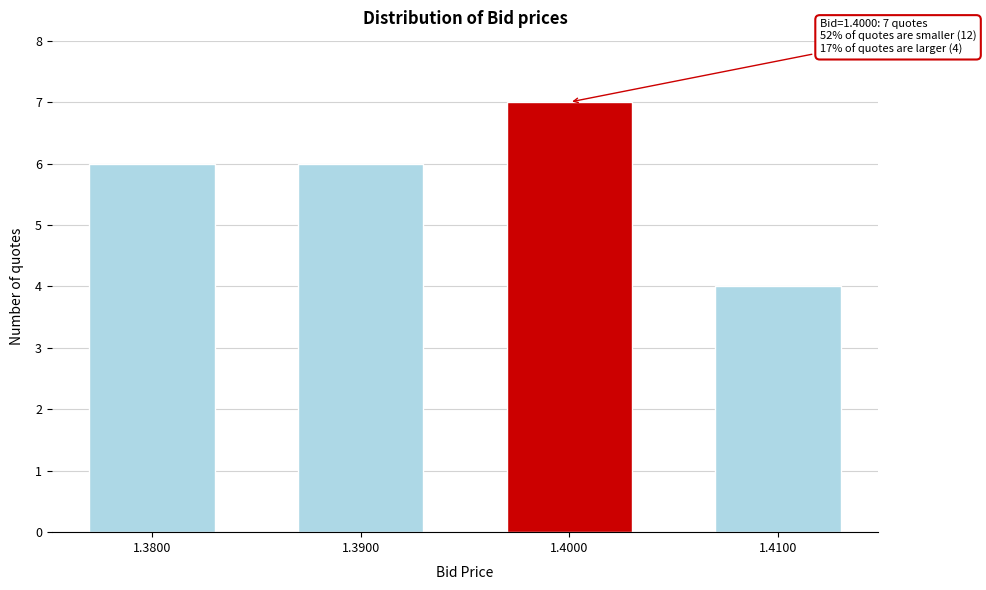

Reading left to right, list all the values displayed in this chart.

6	6	7	4